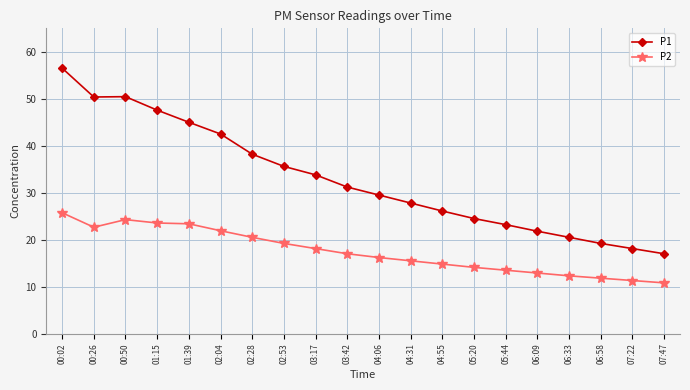

The value of P2 at 04:55 is 14.8. True or false?

True